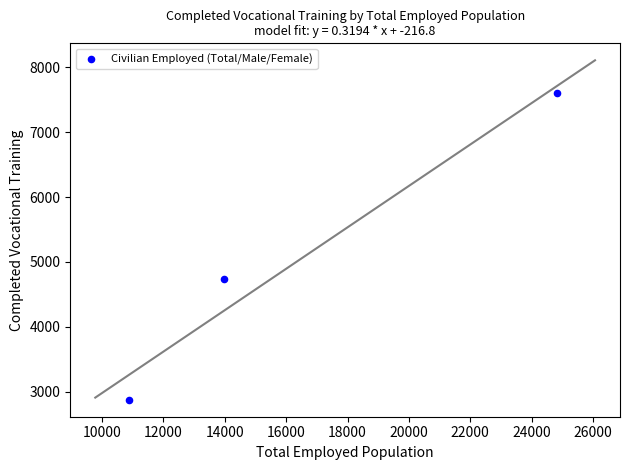

What Y value in the scatter plot is closest to 5238?

4731